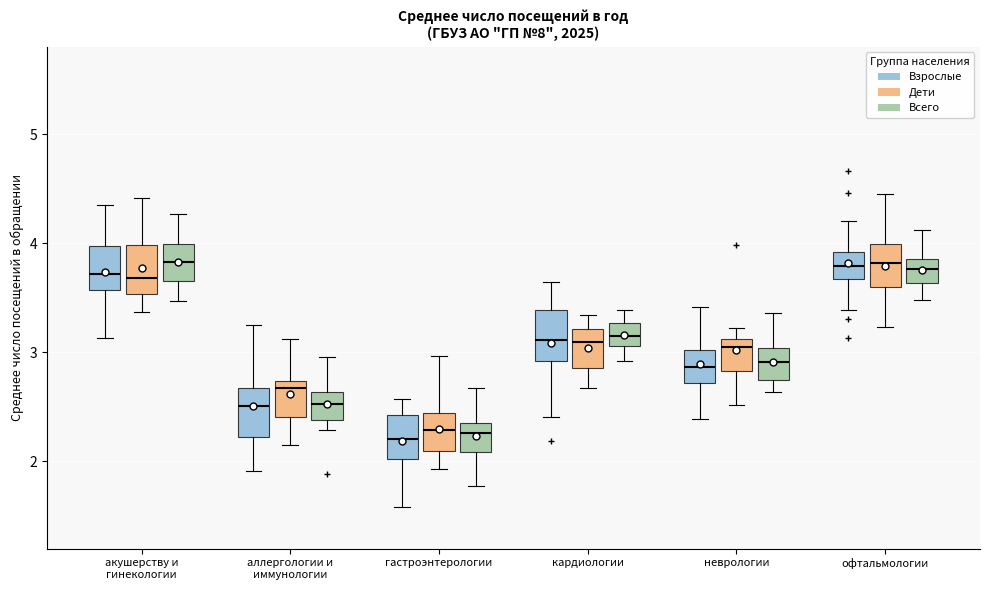

Where does the median line of the box for офтальмологии (Всего) sit on the y-axis? The values are not printed on the chart, so give them approximately, as read against the axis.

3.8